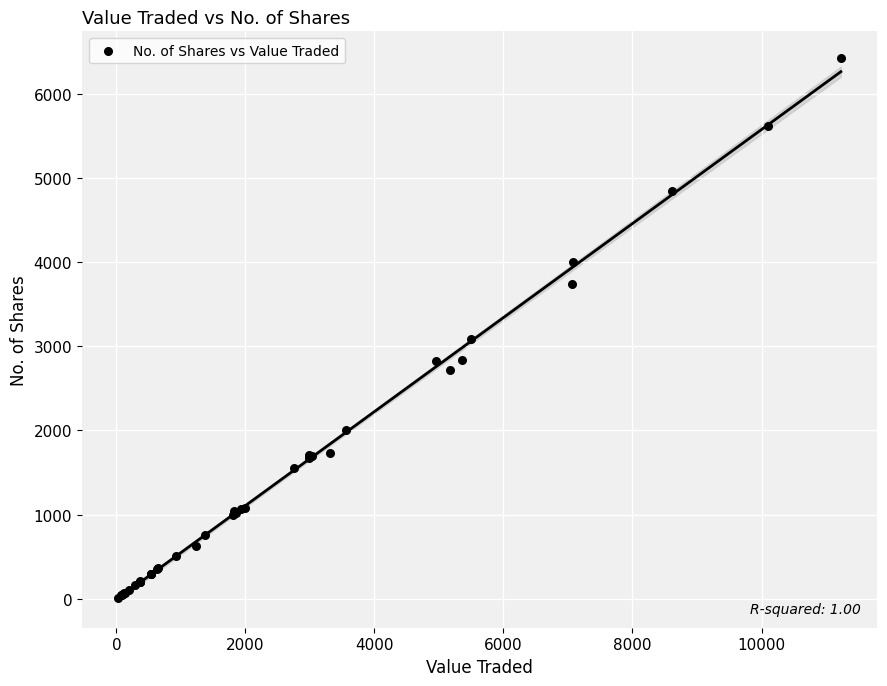

What Y value in the scatter plot is closest to 3215?

3081